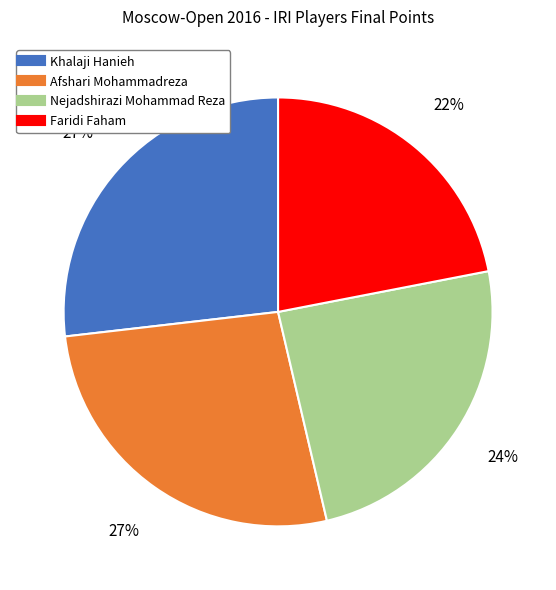

Count the number of slices in the pie.

4